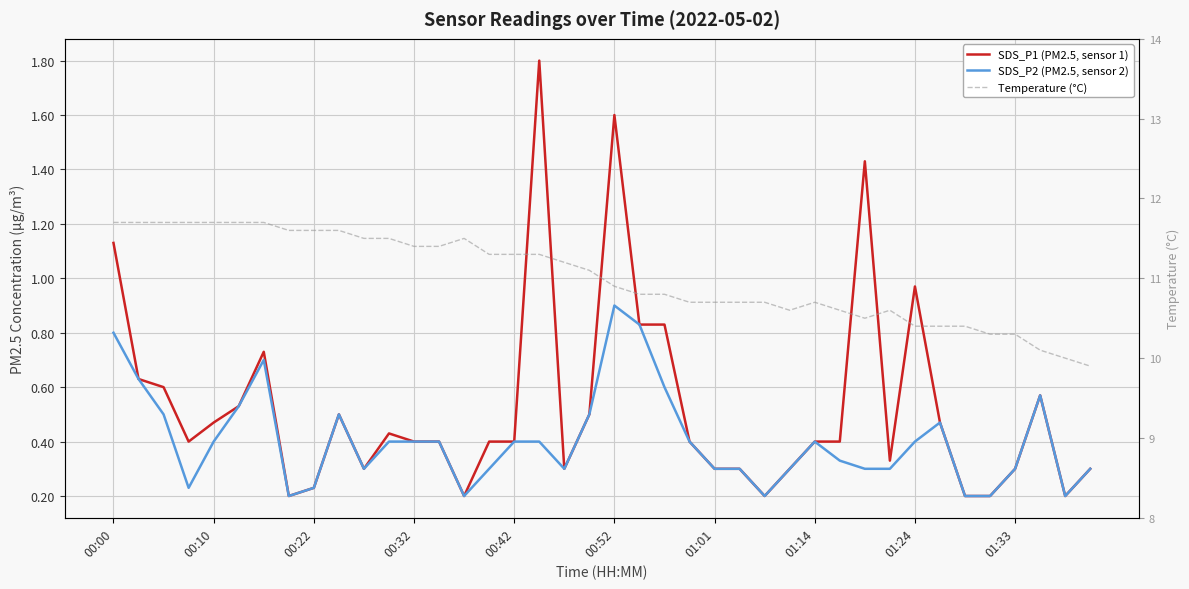

Which series has the largest total across all categories?

Temperature (°C)